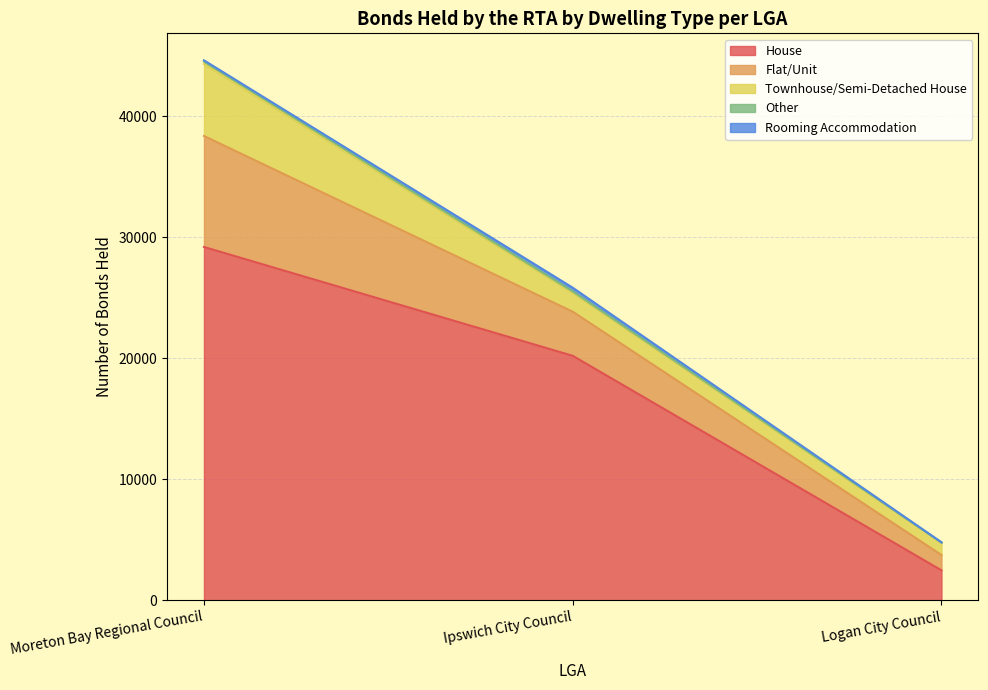

Where does the House series first go above 20205?

Moreton Bay Regional Council